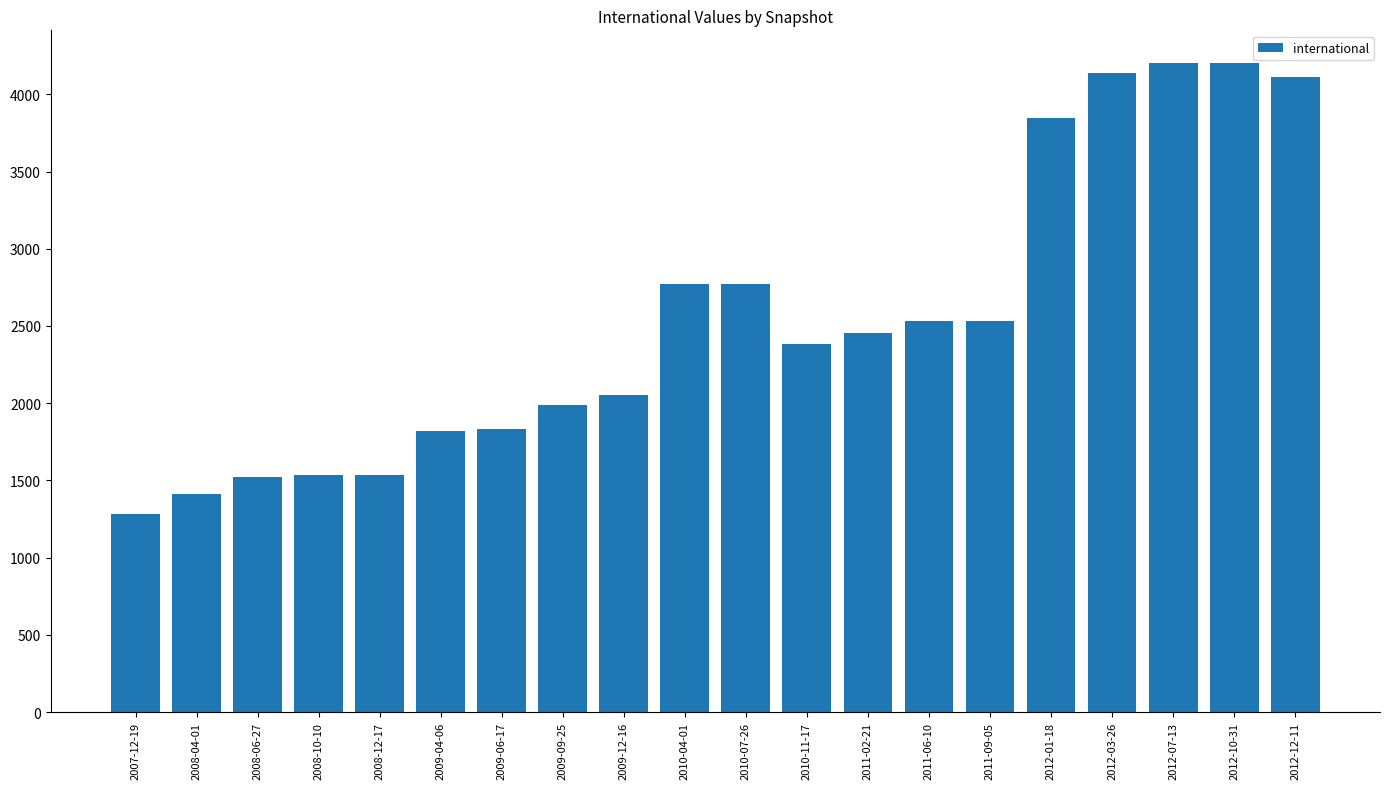

How many bars are there in total?

20